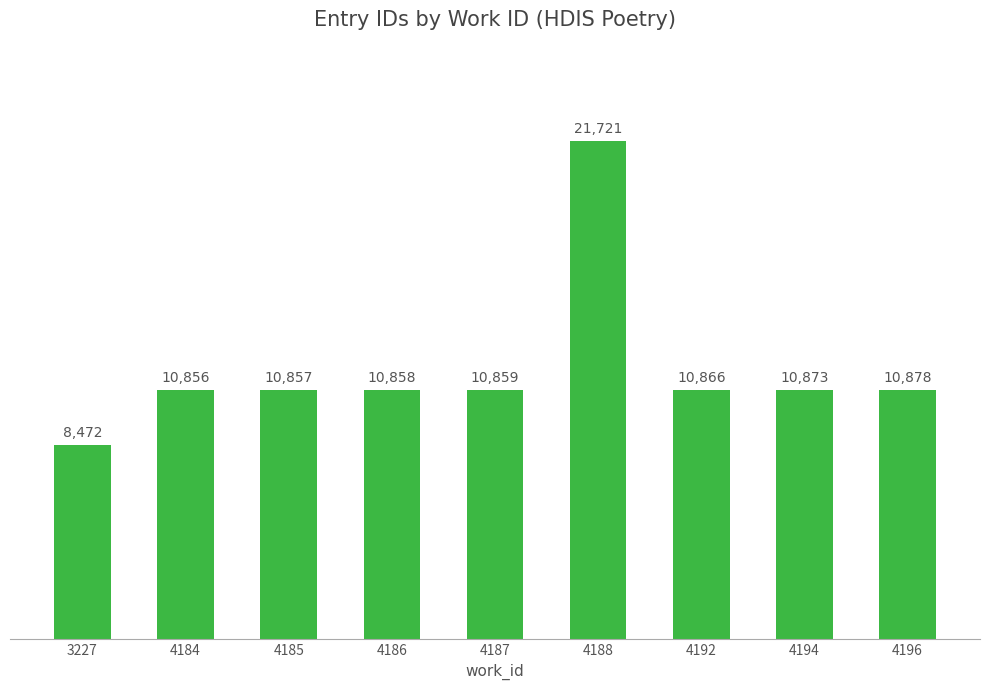

Reading right to left, transcribe all the data shown in this chart.

4196=10878	4194=10873	4192=10866	4188=21721	4187=10859	4186=10858	4185=10857	4184=10856	3227=8472